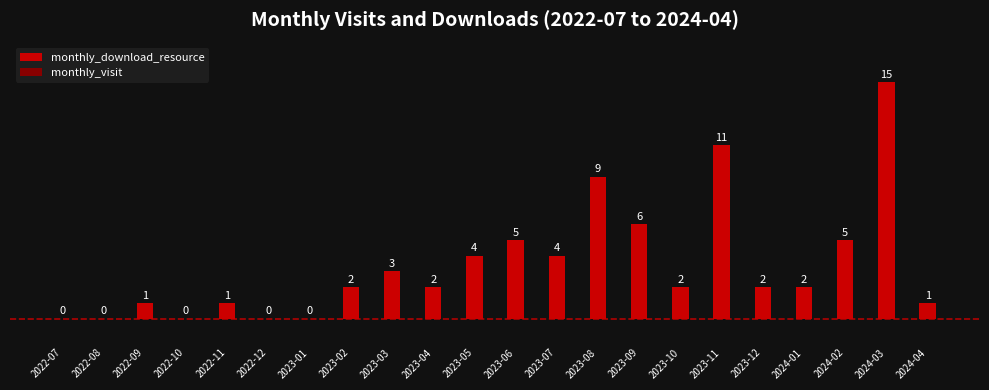

The value at 2024-03 is 15. True or false?

True